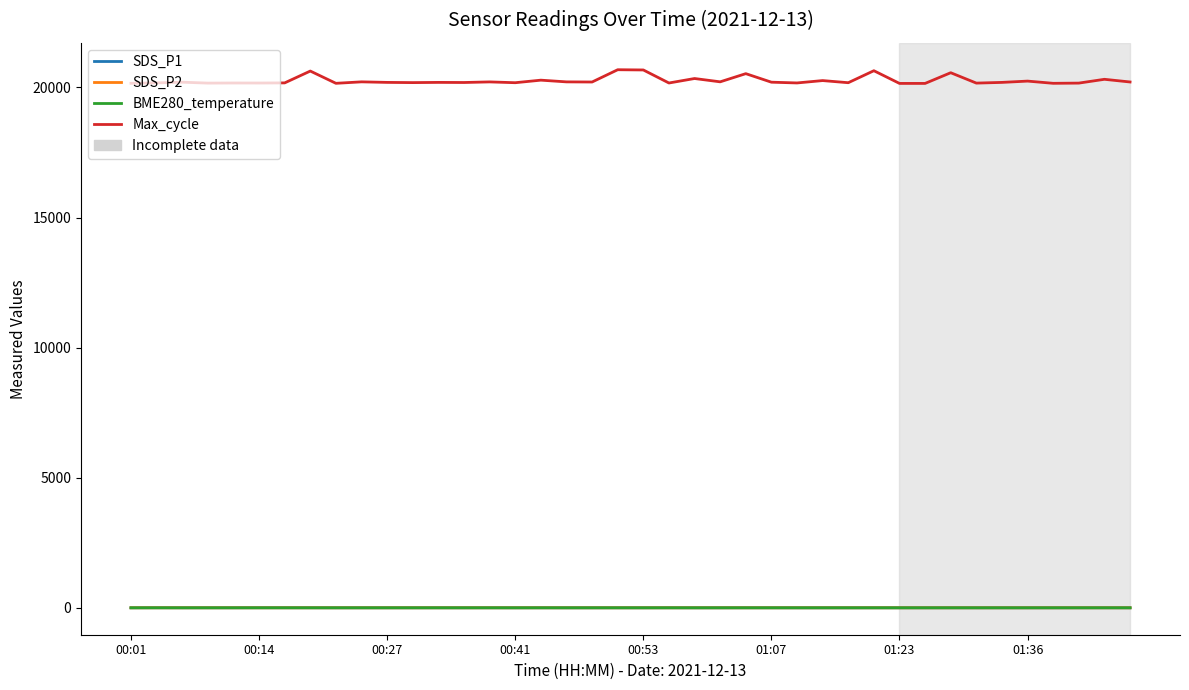

What is the maximum value shown in the chart?

20681.0